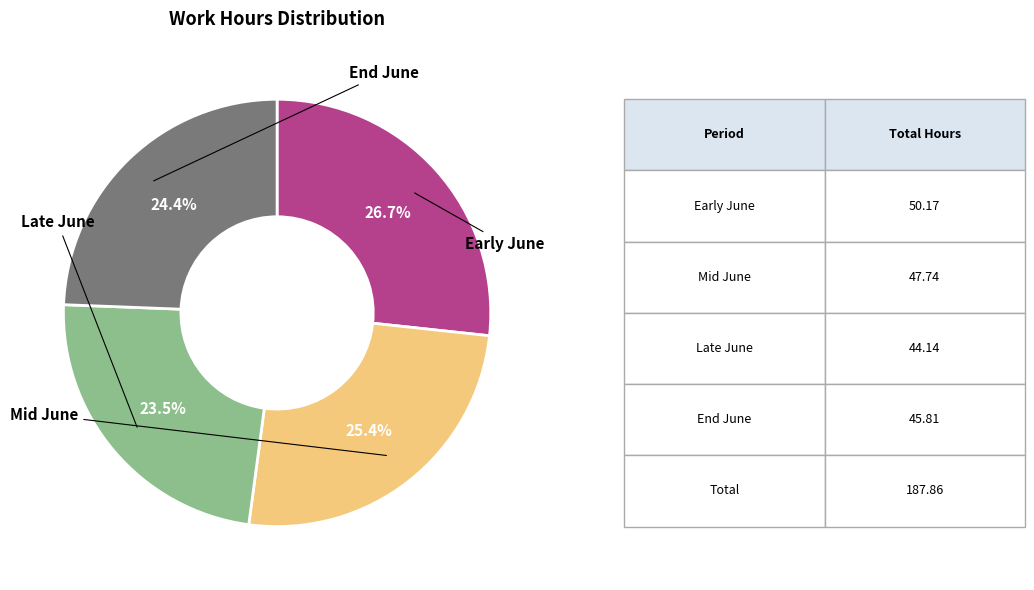

How many slices are in this pie chart?

4